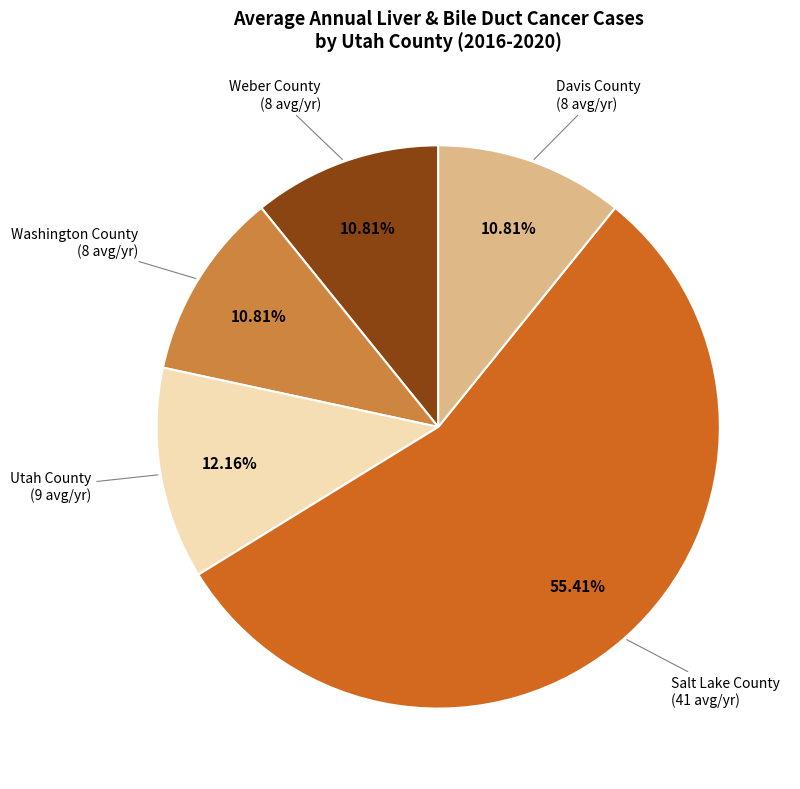

Which has a higher value, Utah County or Washington County?

Utah County